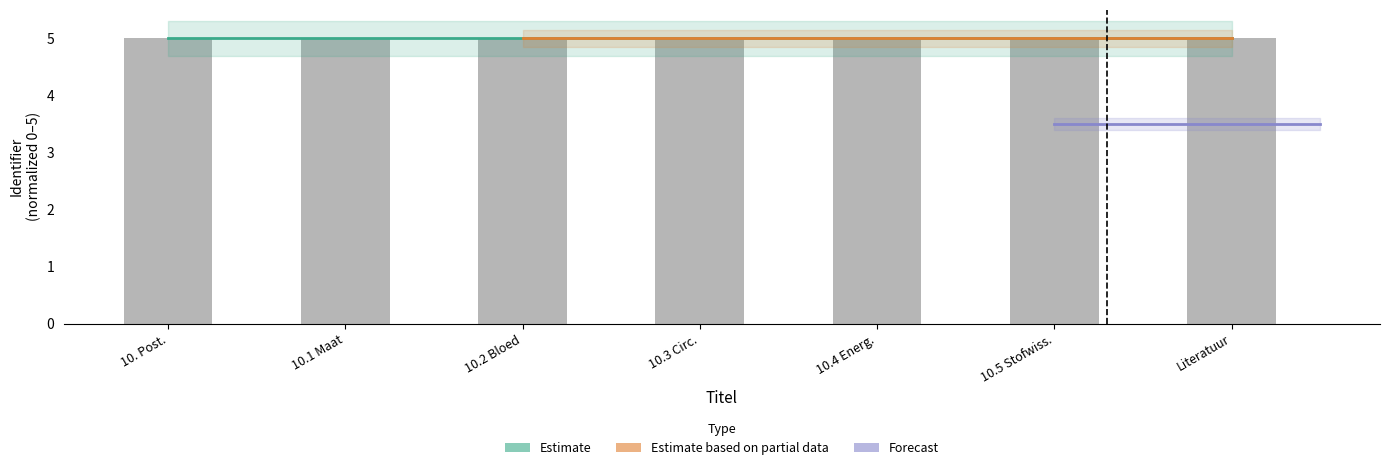

Rank the categories by value from highest to lowest.

10. Post., Literatuur, 10.5 Stofwiss., 10.4 Energ., 10.1 Maat, 10.3 Circ., 10.2 Bloed